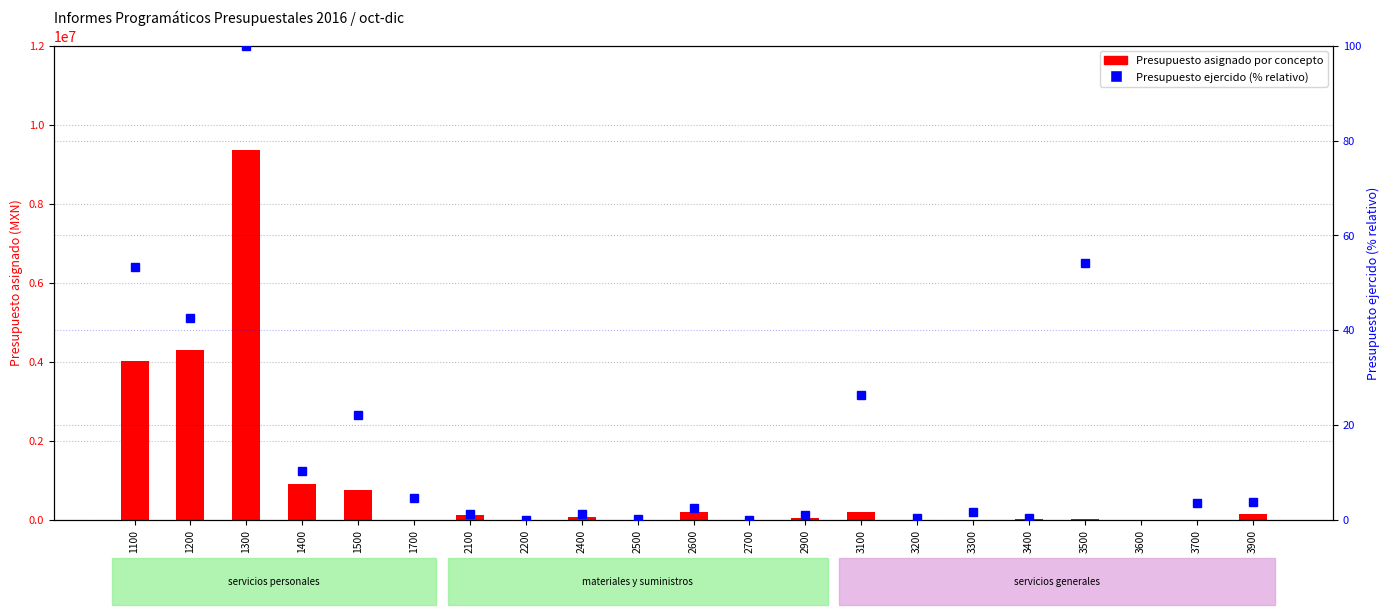

Reading right to left, what are all the values shown in this chart?

Presupuesto asignado por concepto: 155444.0	0.0	0.0	24600.0	23683.0	0.0	0.0	196749.0	40303.0	0.0	192009.0	0.0	60498.0	0.0	120339.0	0.0	757209.0	900807.0	9370507.0	4307496.0	4029482.0
Presupuesto ejercido (% relativo): 3.7	3.4	-25.7	54.2	0.3	1.5	0.4	26.3	1.0	0.0	2.5	0.1	1.2	0.0	1.2	4.5	22.1	10.3	100.0	42.6	53.3